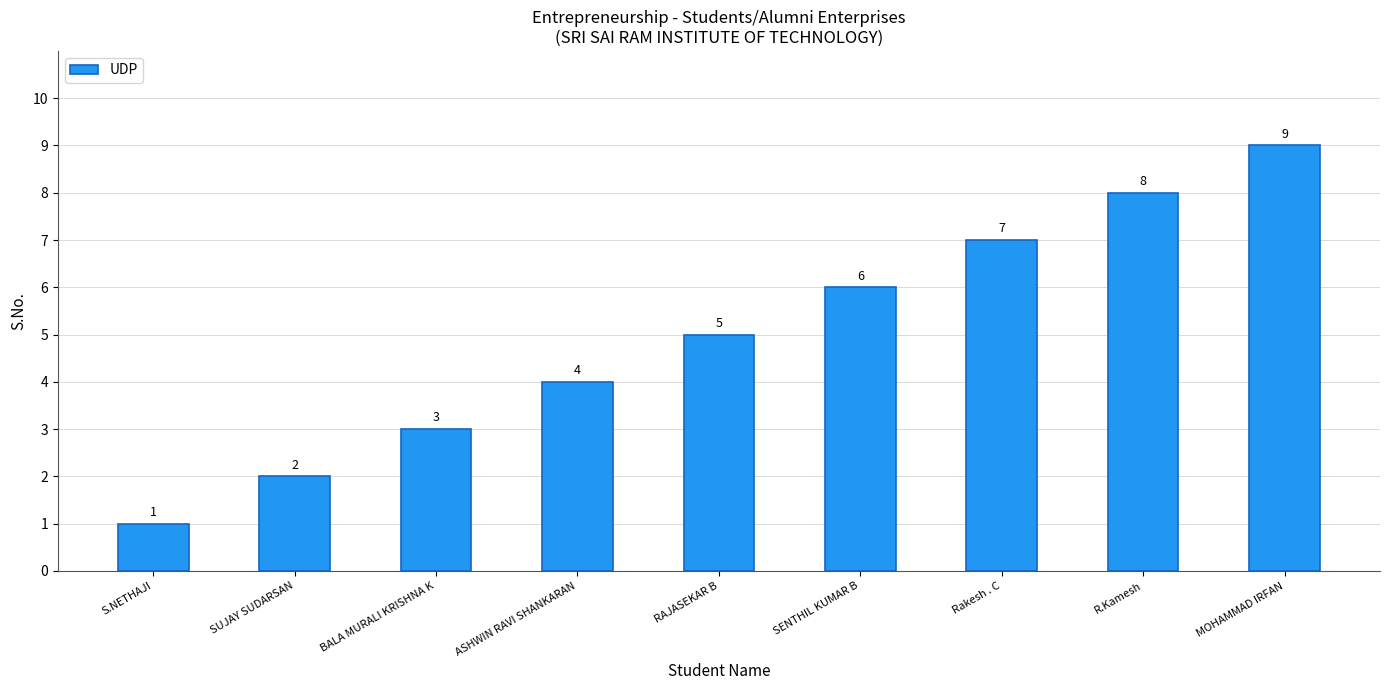

Rank the categories by value from lowest to highest.

S.NETHAJI, SUJAY SUDARSAN, BALA MURALI KRISHNA K, ASHWIN RAVI SHANKARAN, RAJASEKAR B, SENTHIL KUMAR B, Rakesh . C, R.Kamesh, MOHAMMAD IRFAN